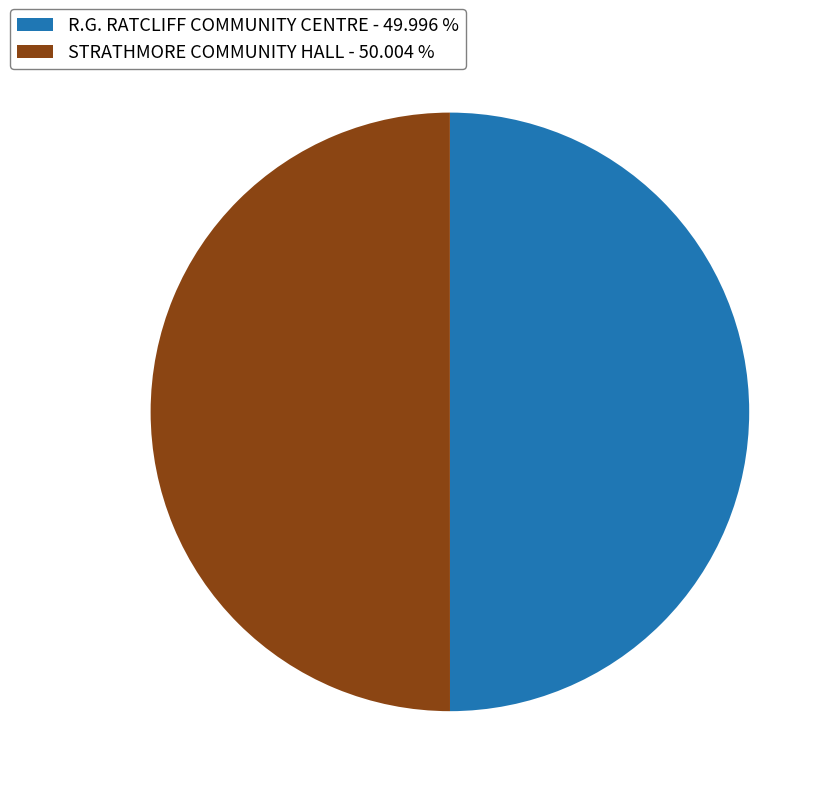

Do R.G. RATCLIFF COMMUNITY CENTRE - 49.996 % and STRATHMORE COMMUNITY HALL - 50.004 % together represent more than half of the pie?

Yes